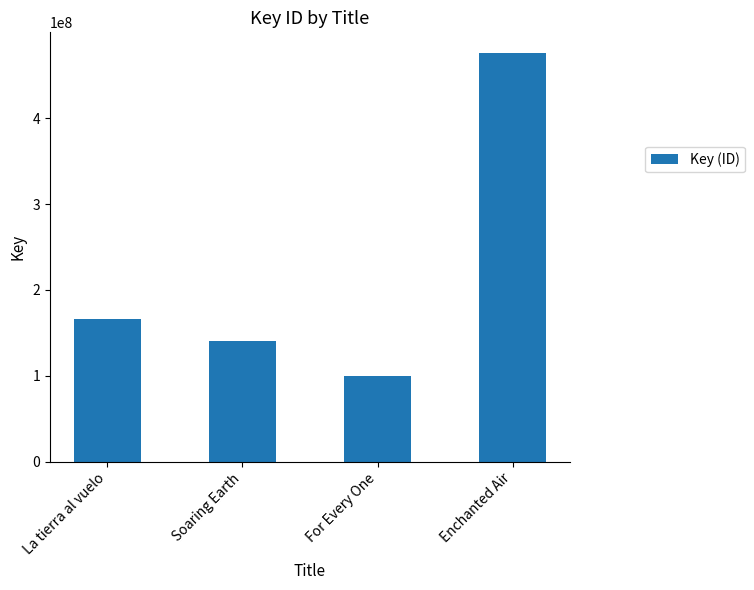

Which has a higher value, La tierra al vuelo or Soaring Earth?

La tierra al vuelo